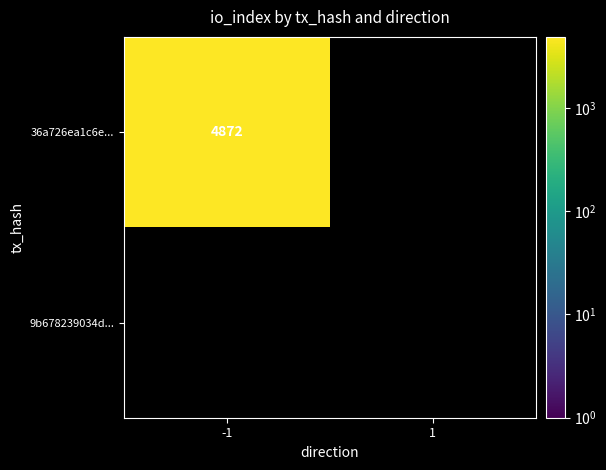

What is the spread (max minus min) of values at -1?

4872